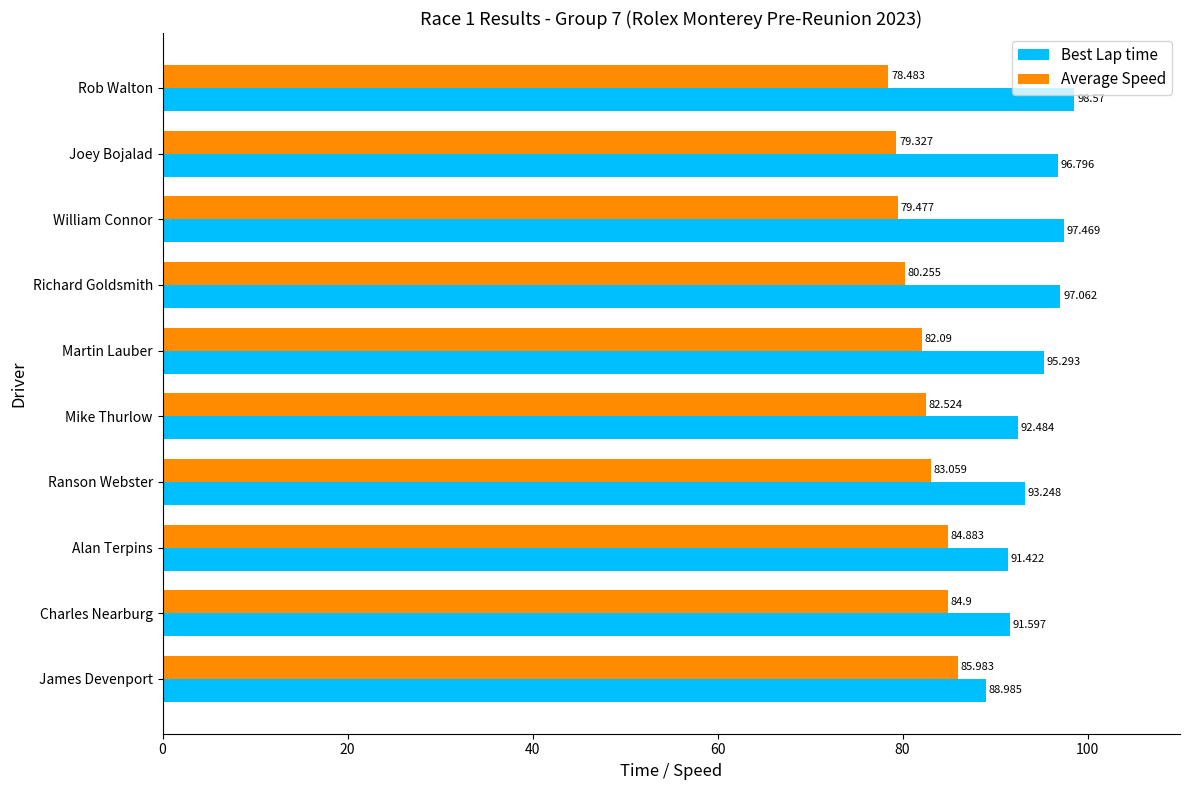

Rank the series by their average value, from highest to lowest.

Best Lap time, Average Speed